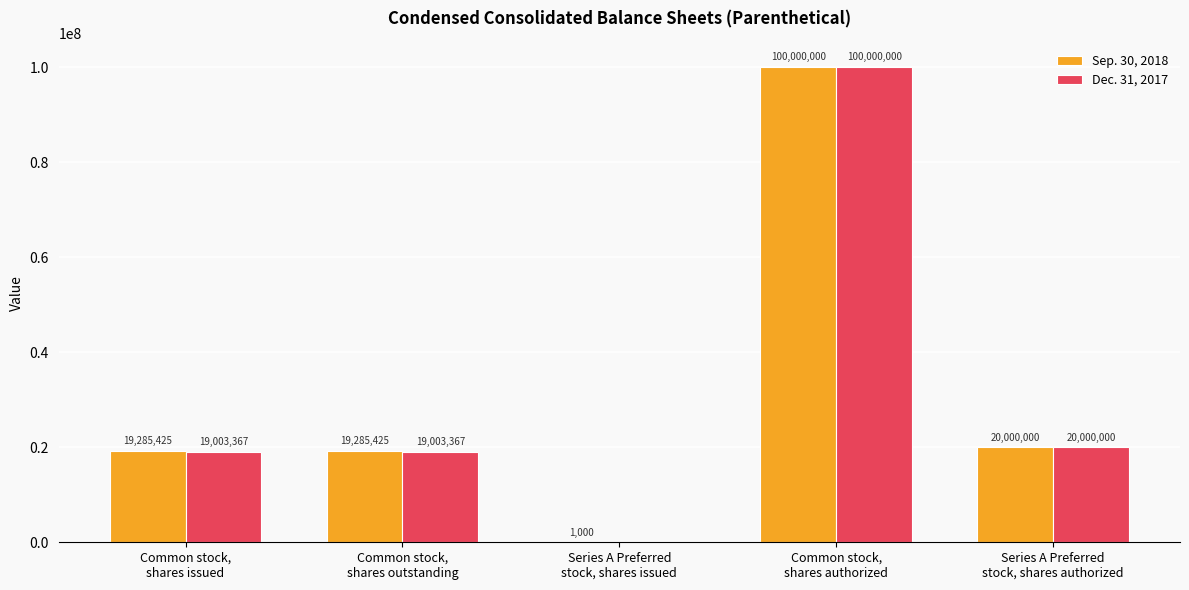

Which series has the largest total across all categories?

Sep. 30, 2018